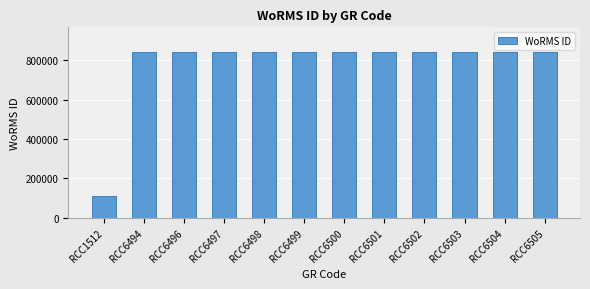

What is the greatest value displayed?

840495